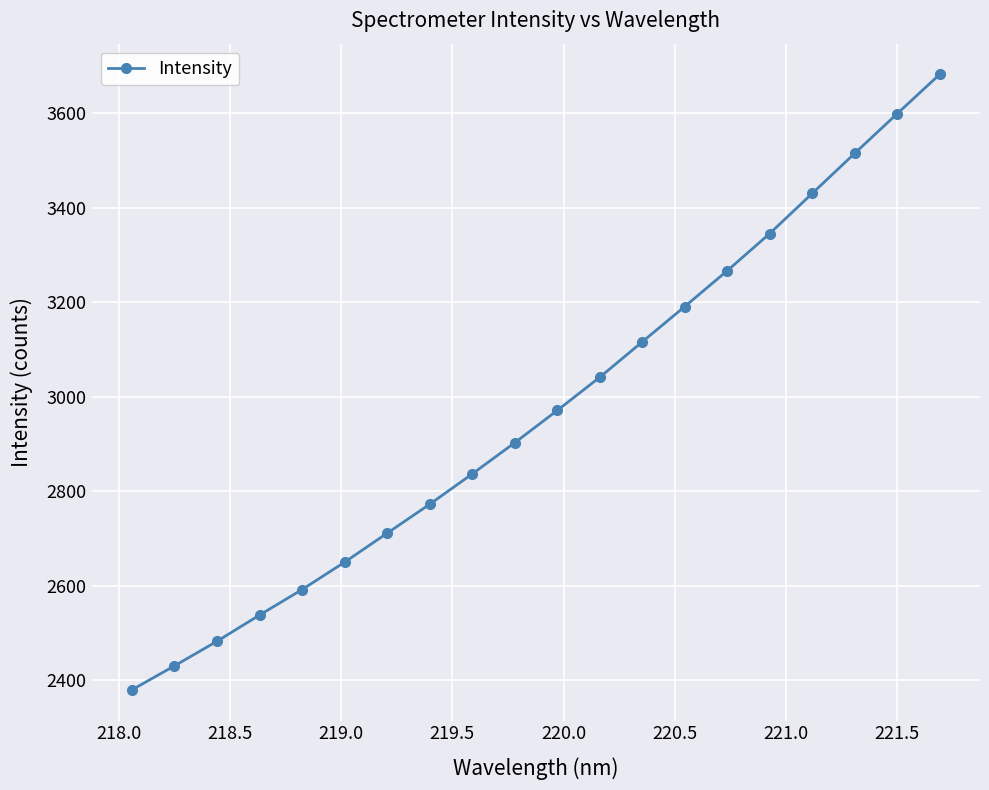

Reading right to left, transcribe all the data shown in this chart.

3681.7	3598.6	3514.6	3429.8	3345.0	3266.3	3190.6	3115.8	3040.9	2970.8	2902.4	2836.5	2772.3	2711.1	2649.8	2591.9	2537.9	2482.5	2430.5	2379.8